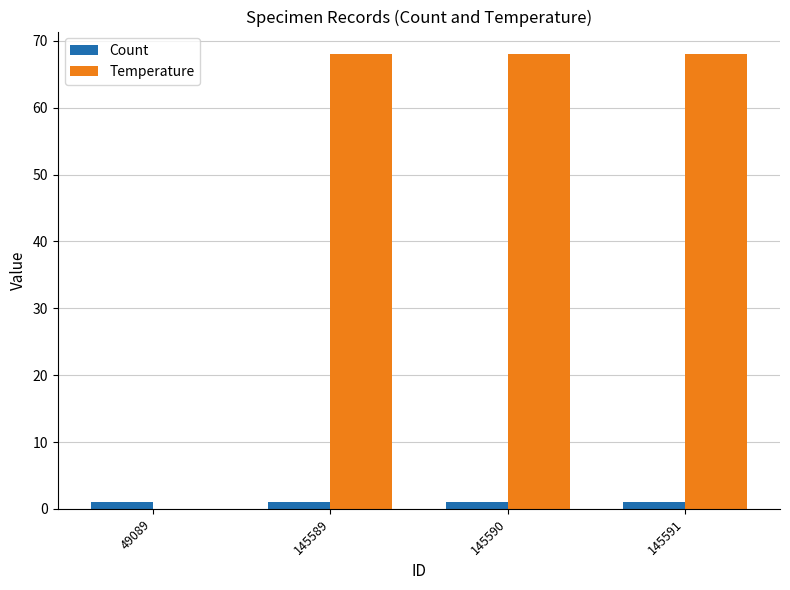

What is the maximum value for Temperature?

68